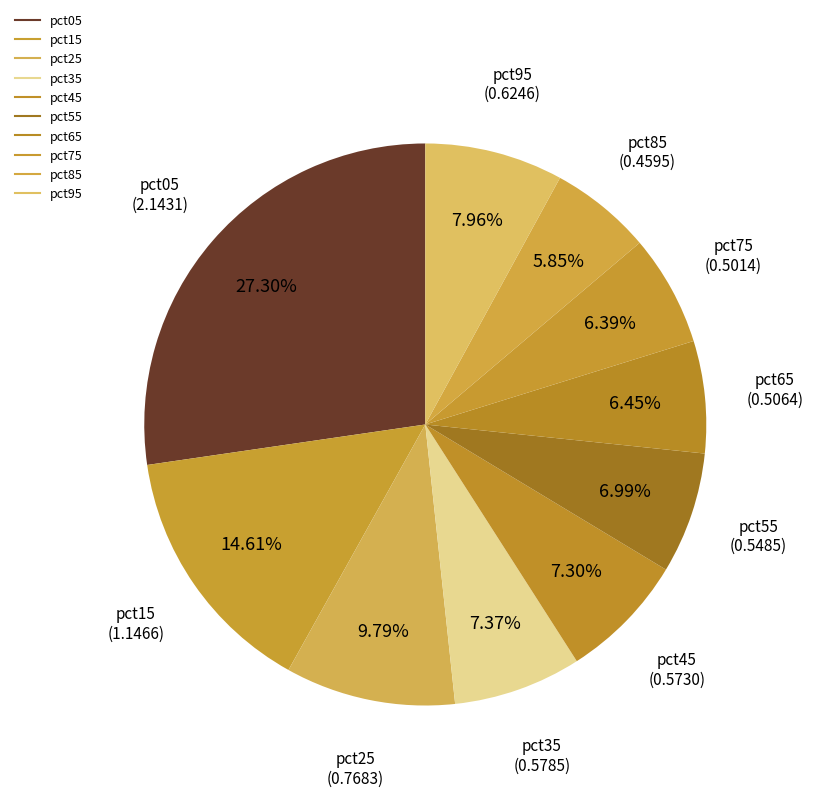

What is the largest slice in the pie chart?

pct05